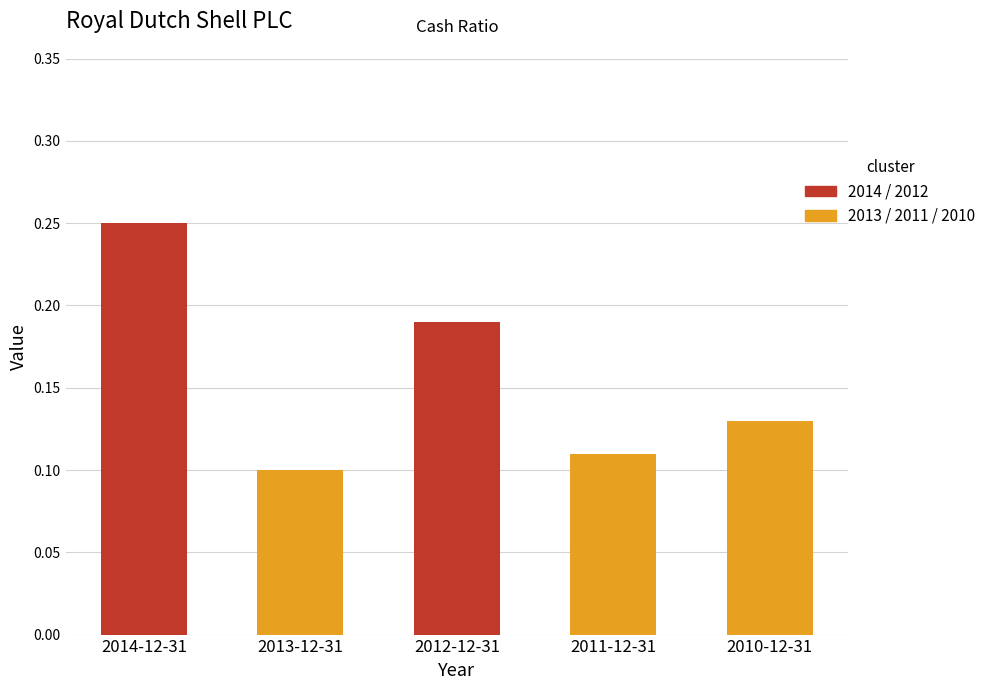

At which category does the chart reach its minimum across all series?

2013-12-31